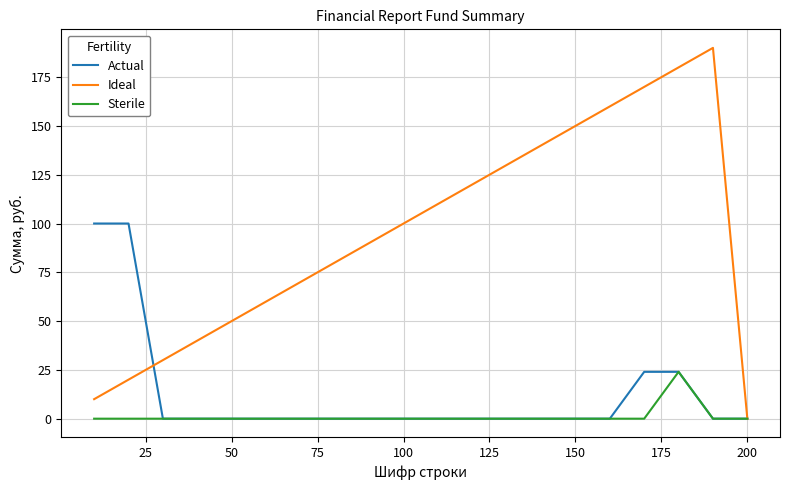

Which series has the largest total across all categories?

Ideal